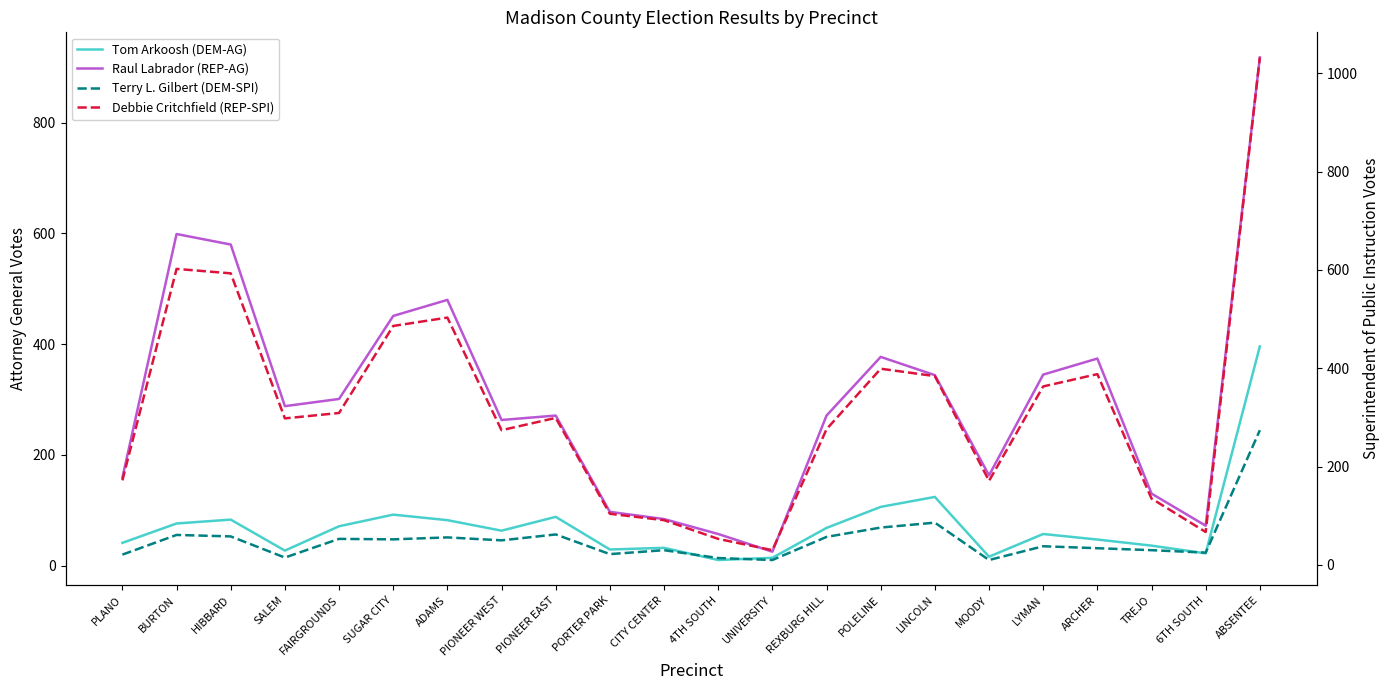

What is the lowest value of the Raul Labrador (REP-AG) series?

25